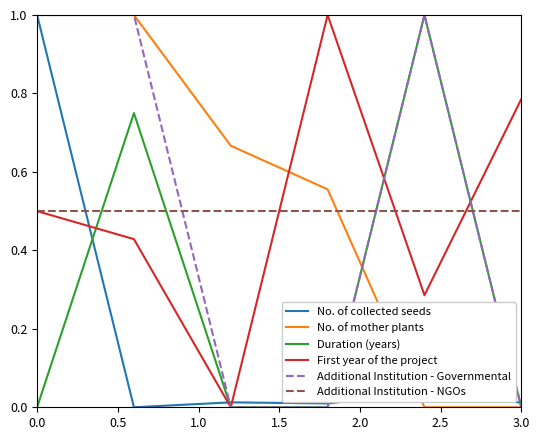

True or false: No. of collected seeds and Additional Institution - NGOs intersect in this chart.

True